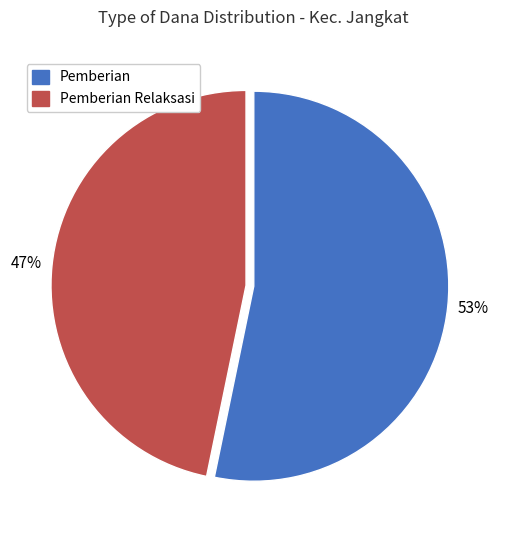

To the nearest percent, what is the difference between the largest and smallest slice percentages?

6%